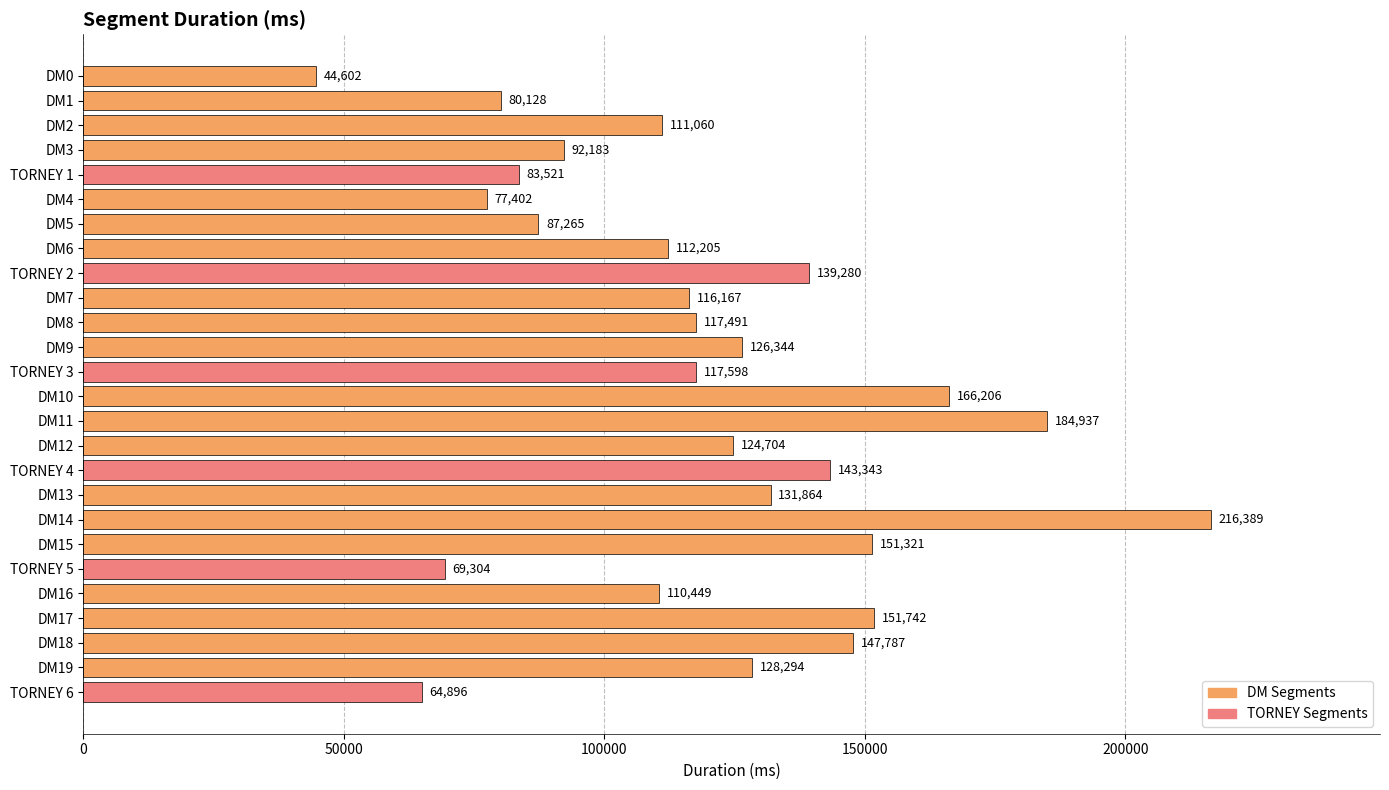

How many distinct data groups are displayed?

1